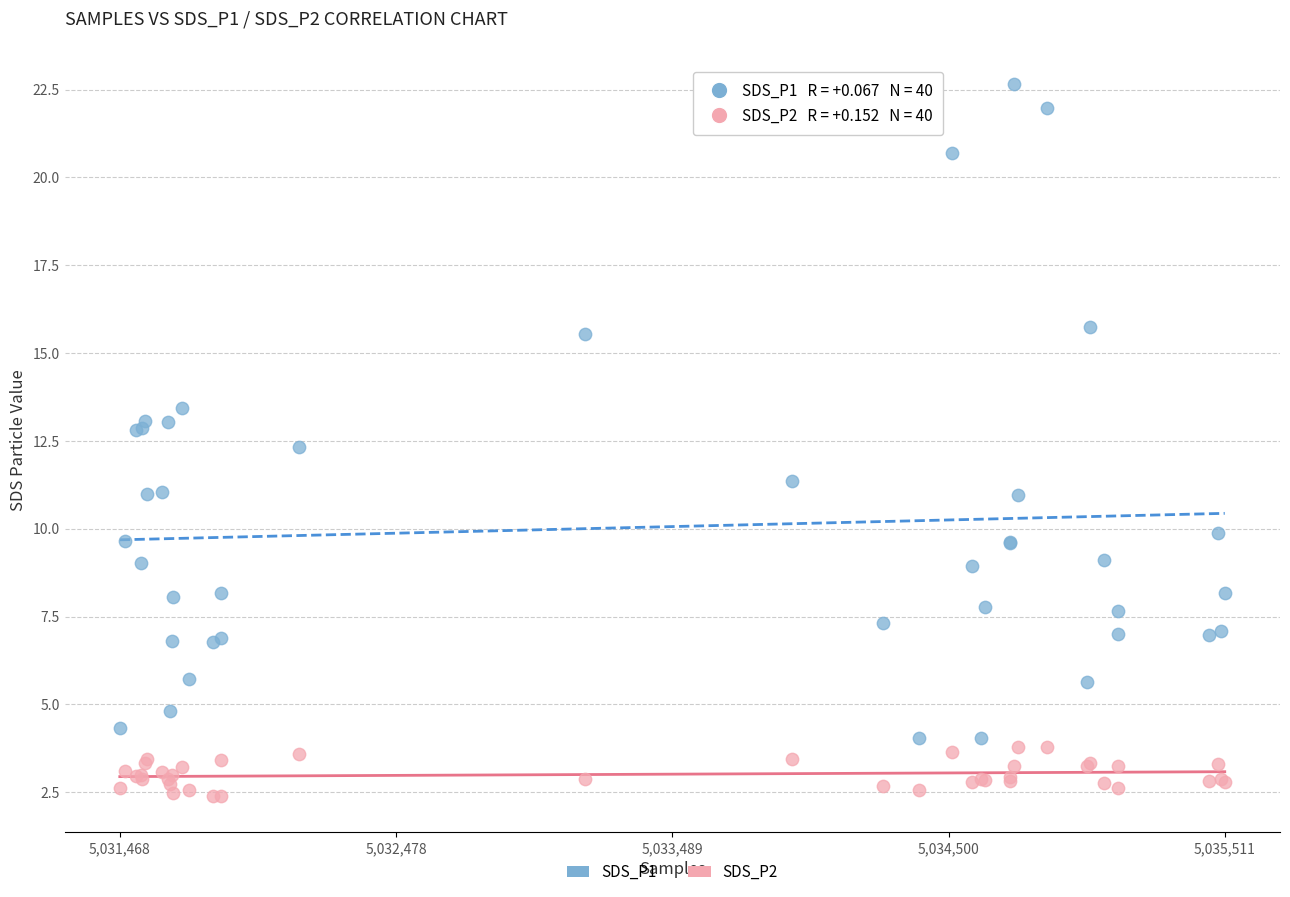

What is the X range (max minus min) for the scatter plot?

4043.0